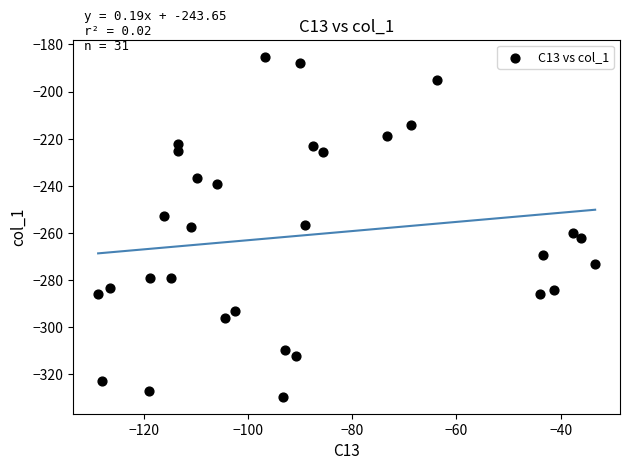

What is the range of Y values (max minus min)?

144.3